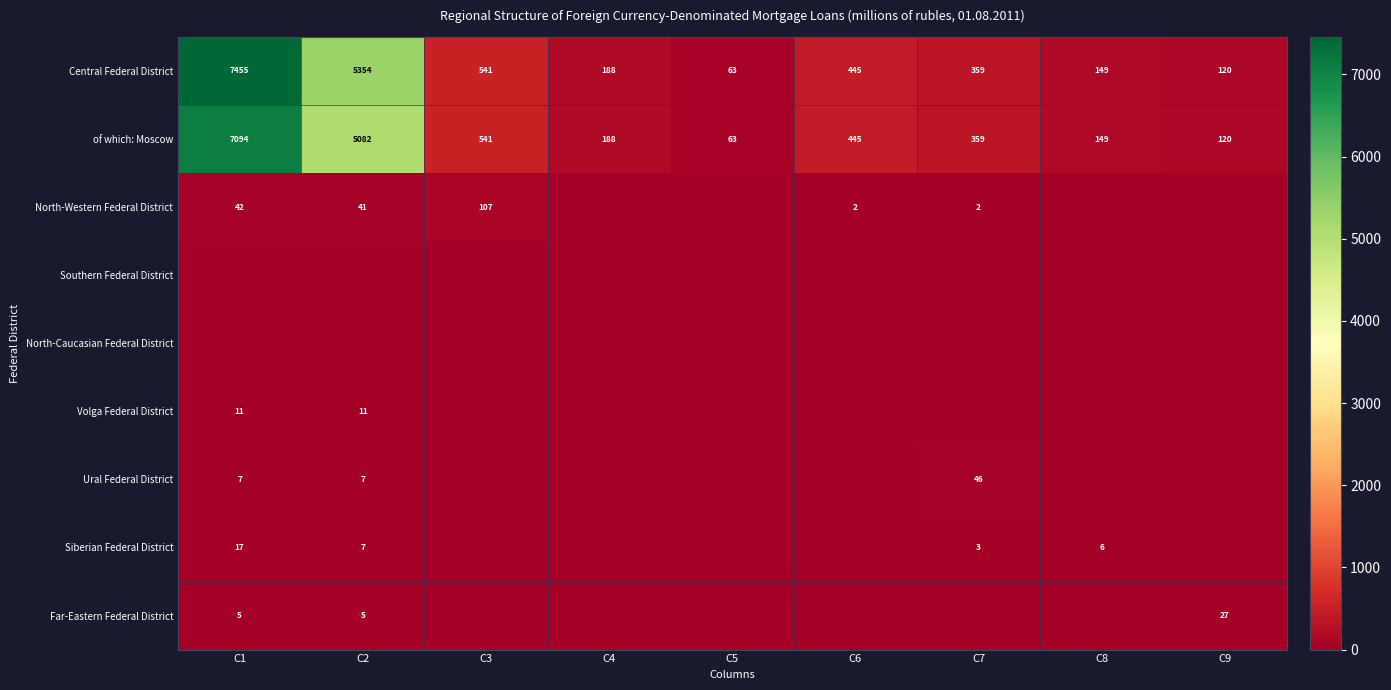

What is the minimum value for Central Federal District?

63